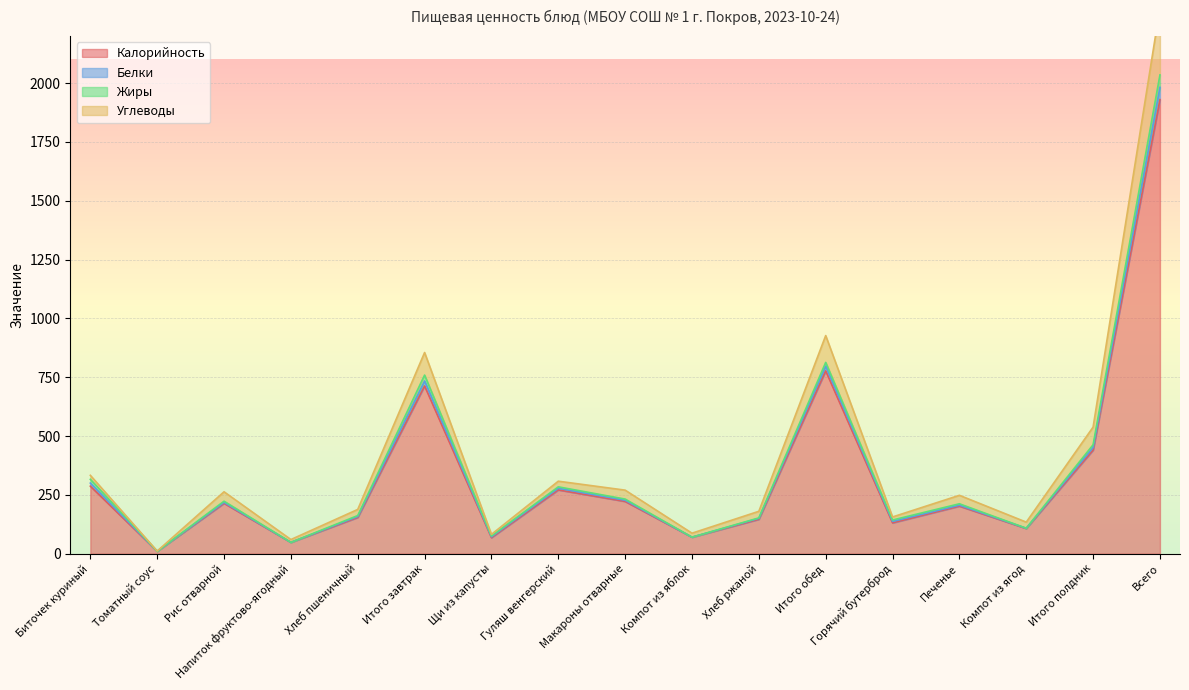

Which series changed the most between Рис отварной and Печенье?

Углеводы